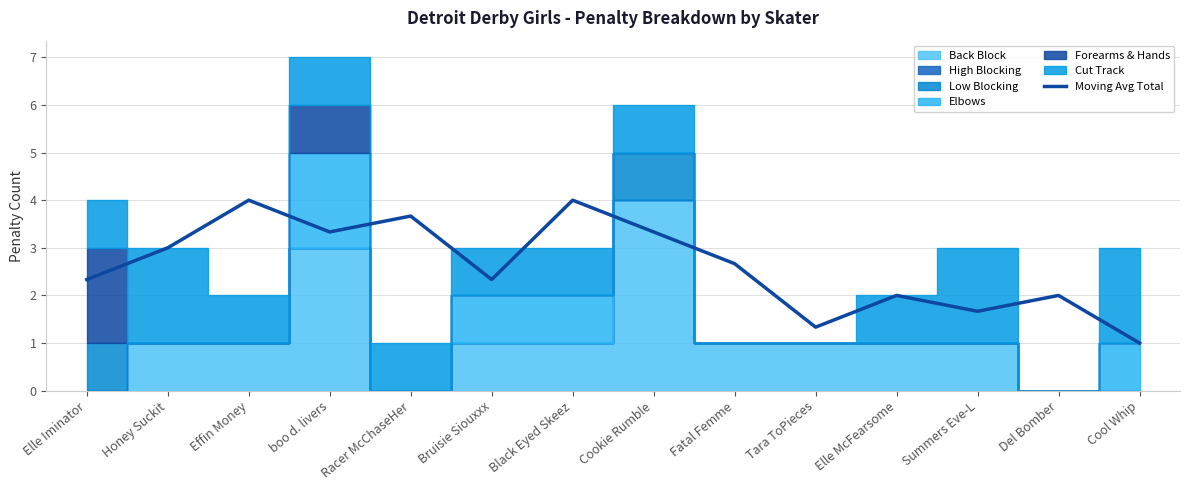

What is the value of the 4th point from the left?

3.3